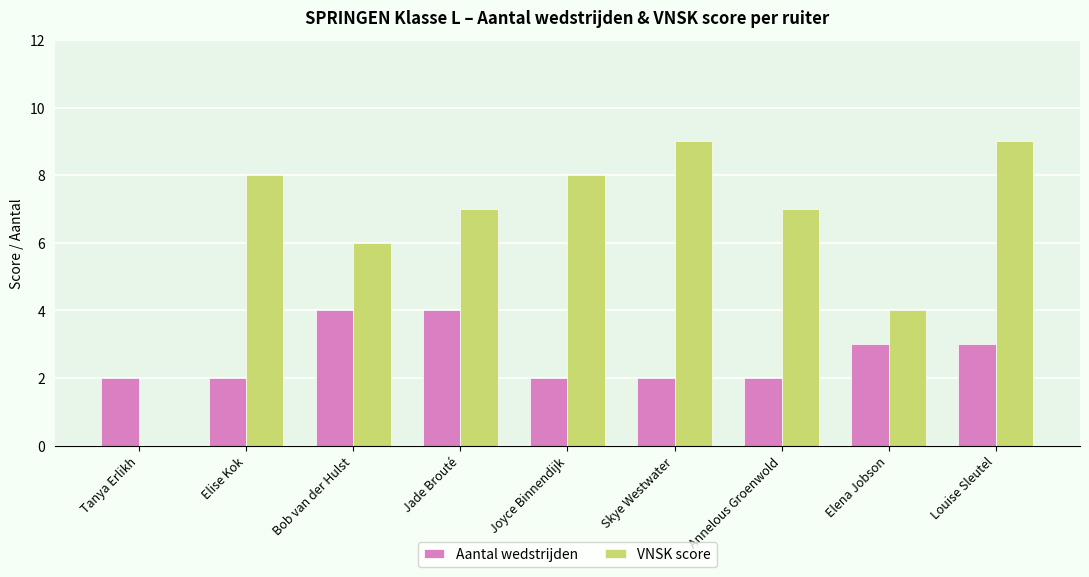

Which series has the widest spread of values?

VNSK score